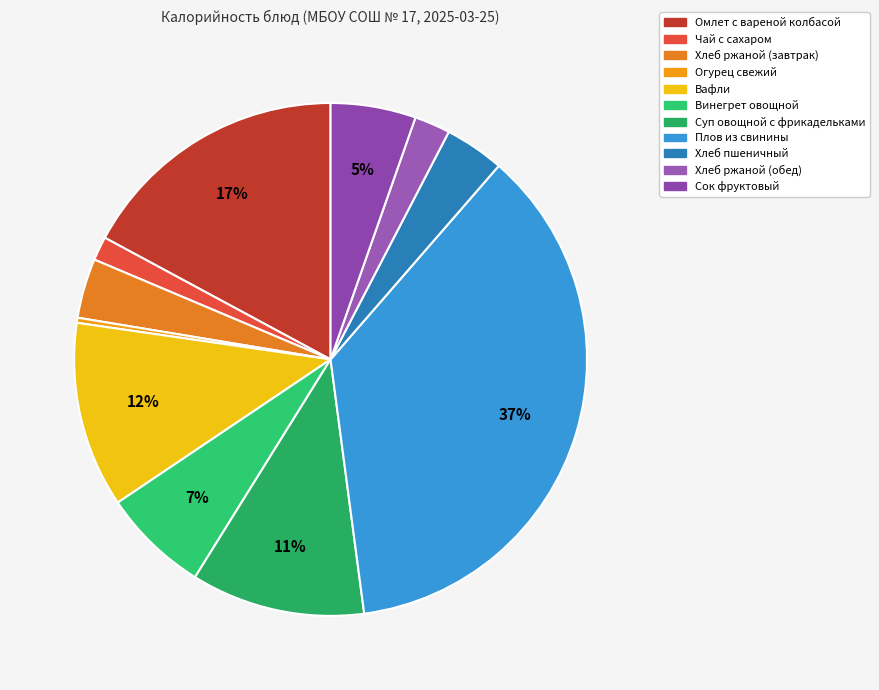

To the nearest percent, what is the combined percentage of Винегрет овощной and Чай с сахаром?

8%